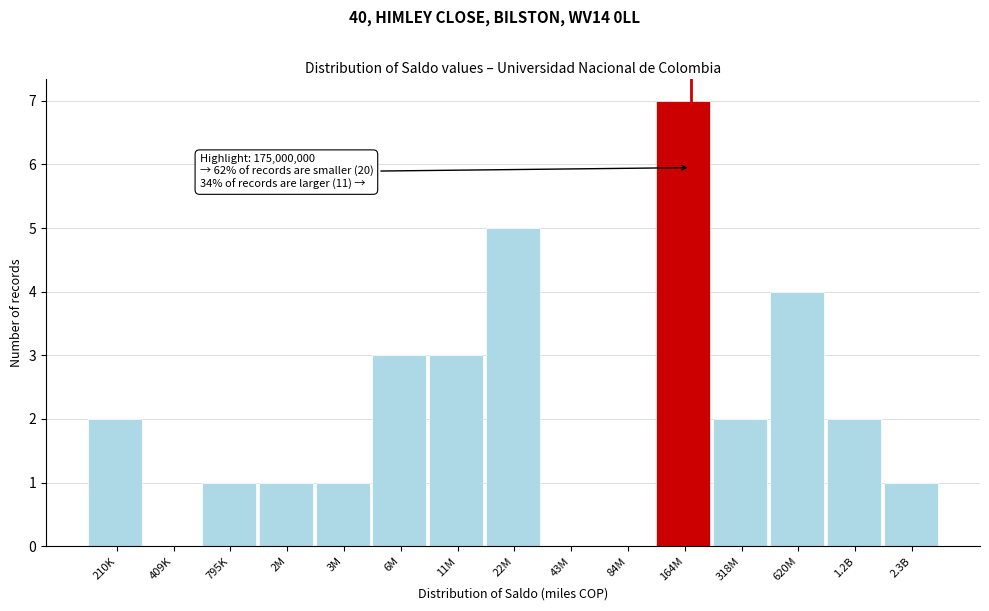

Reading right to left, what are all the values shown in this chart?

2.3B=1	1.2B=2	620M=4	318M=2	164M=7	84M=0	43M=0	22M=5	11M=3	6M=3	3M=1	2M=1	795K=1	409K=0	210K=2